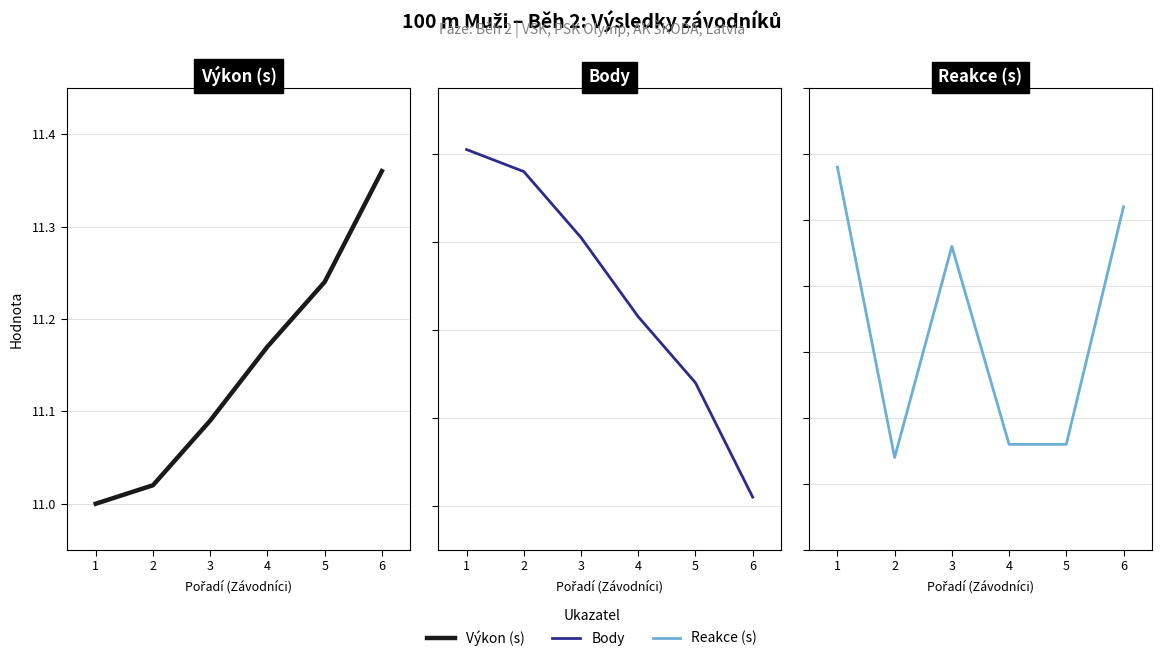

Where is the first local maximum for Reakce (s)?

3